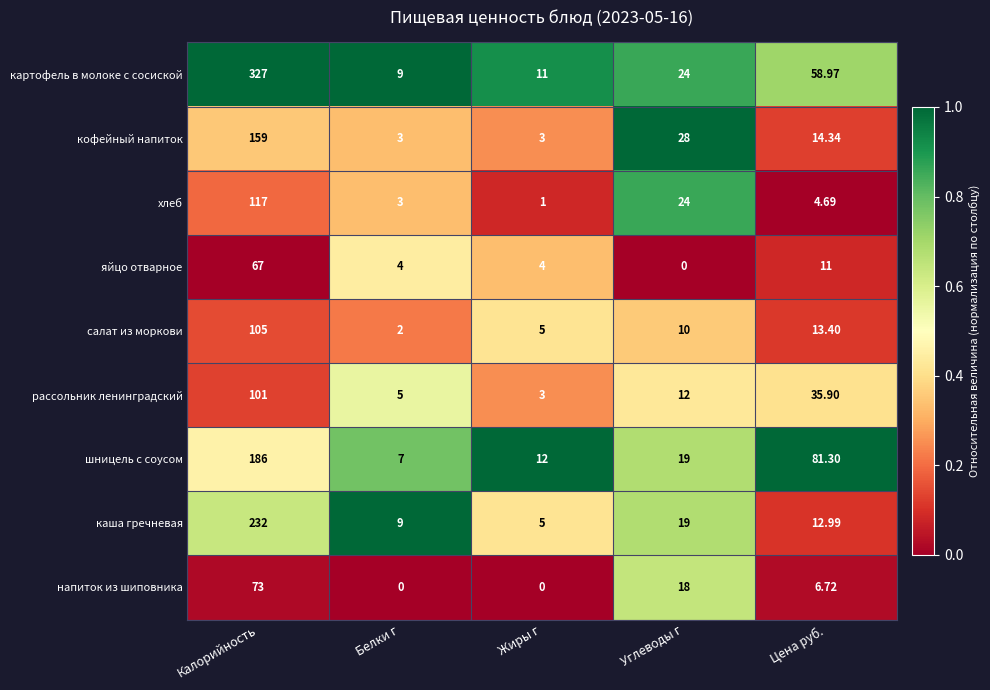

At which label is кофейный напиток closest to 81?

Углеводы г